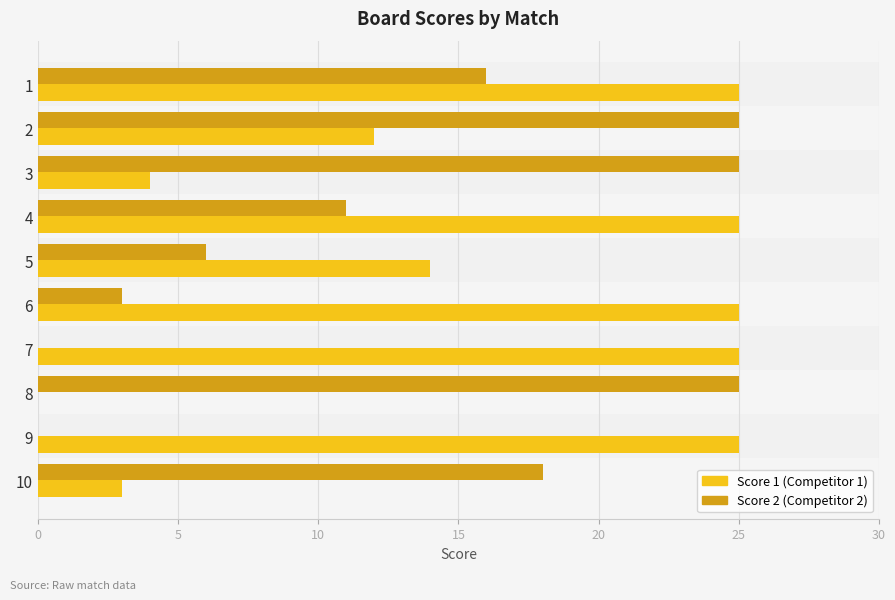

What is the total value across all series at 10?

21